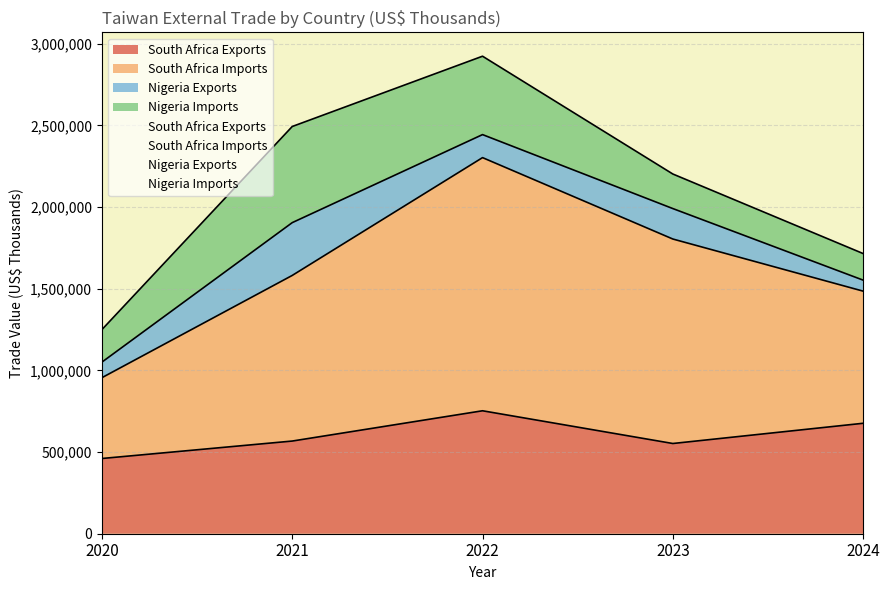

Does the chart display data point markers on the line(s)?

No